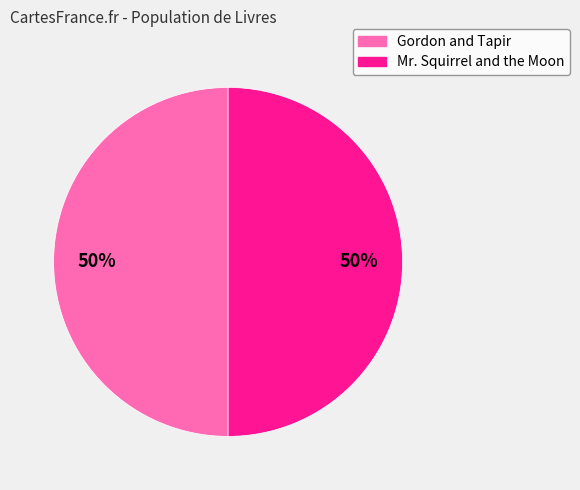

Do Mr. Squirrel and the Moon and Gordon and Tapir together represent more than half of the pie?

Yes